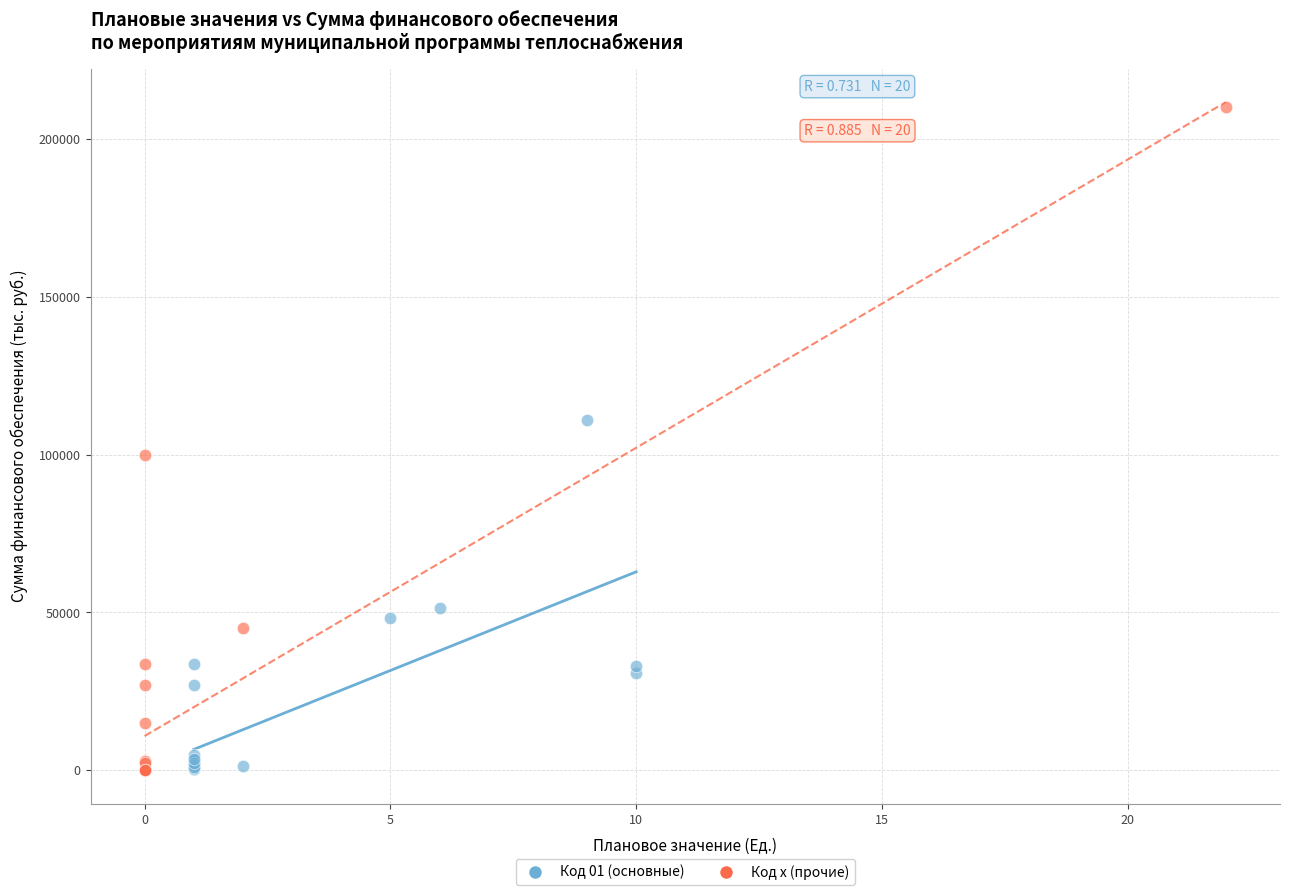

Which series has the largest Y range (max minus min)?

Код x (прочие)